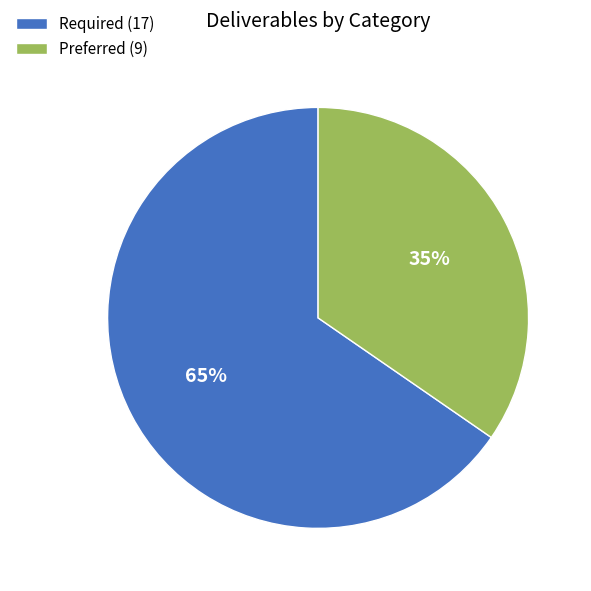

To the nearest percent, what percentage of the pie is Preferred?

35%